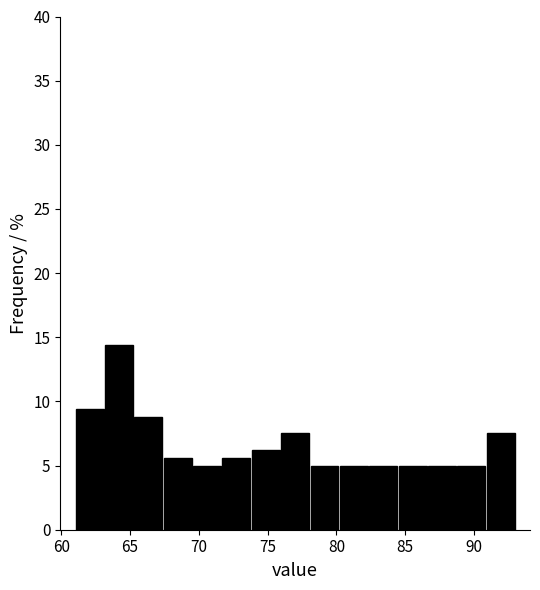

How tall is the bar that spans 71.5 to 74.0 on the x-axis? Neither the bar edges nor the heights are printed on the chart, so give them approximately, as read against the axes.

5.5